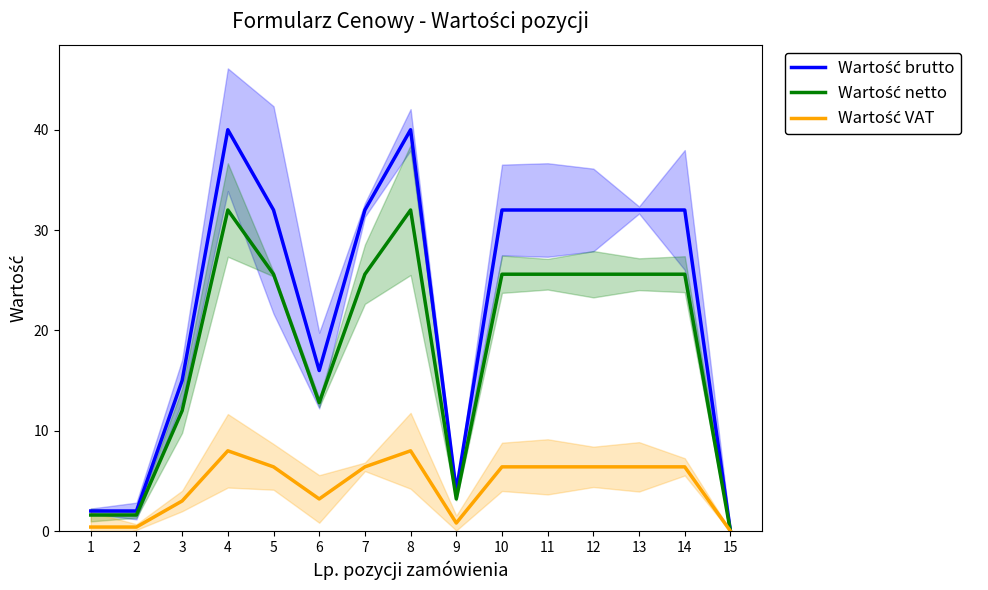

True or false: Wartość netto and Wartość brutto cross at least once.

False